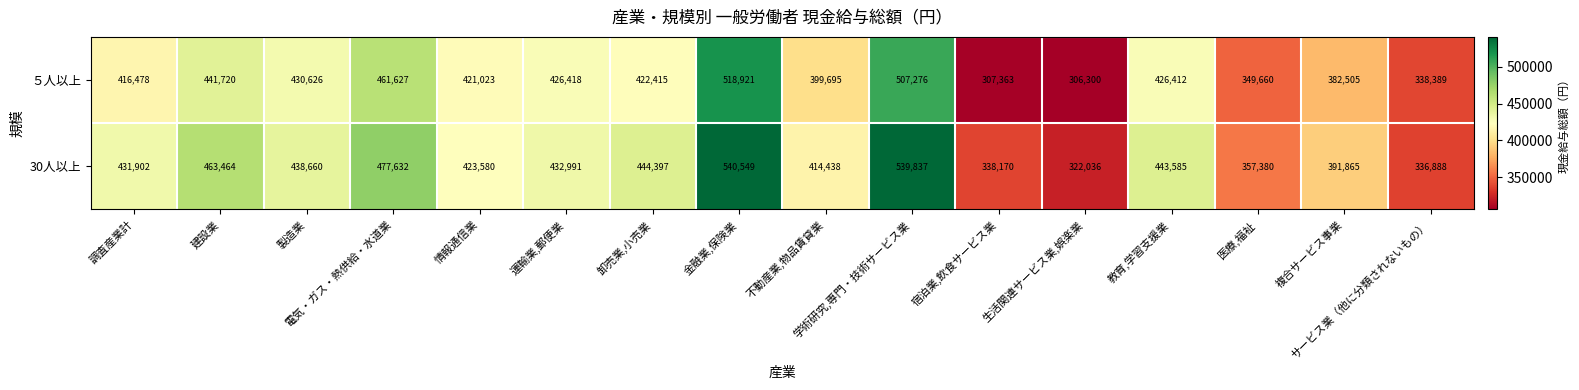

What is the smallest value displayed?

306300